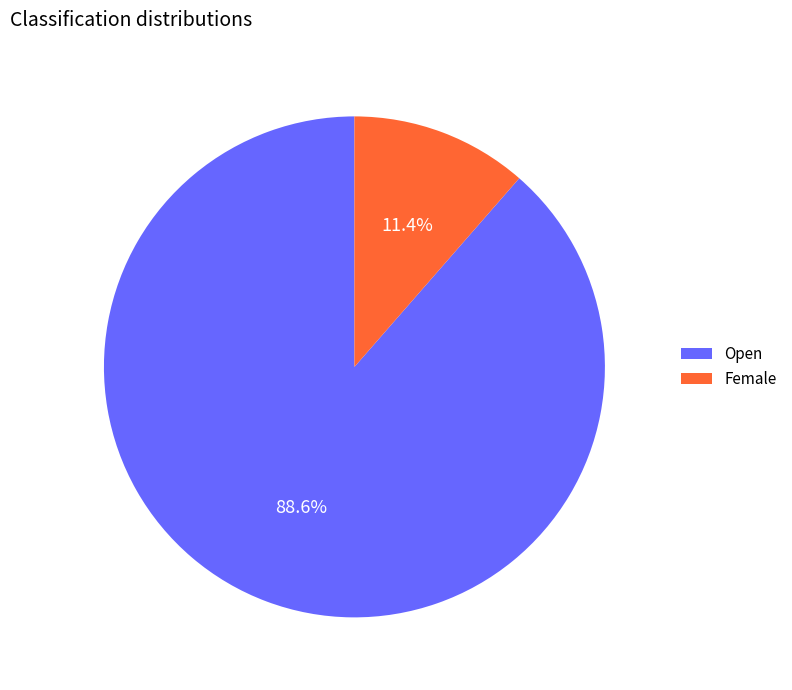

What percentage is the Open slice, to the nearest percent?

89%